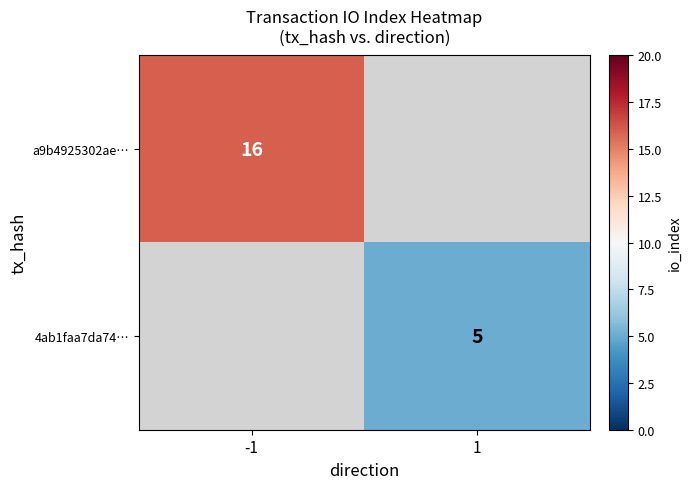

Is the value of 4ab1faa7da74… at 1 greater than the value of a9b4925302ae… at -1?

No